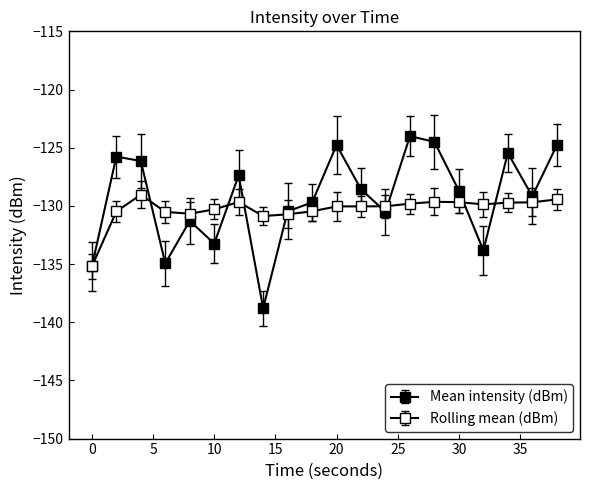

Reading right to left, list all the values displayed in this chart.

Mean intensity (dBm): -124.8	-129.2	-125.5	-133.8	-128.7	-124.5	-124.0	-130.5	-128.6	-124.8	-129.7	-130.5	-138.8	-127.4	-133.2	-131.3	-134.9	-126.1	-125.8	-135.2
Rolling mean (dBm): -129.4	-129.7	-129.7	-129.9	-129.7	-129.7	-129.8	-130.0	-130.0	-130.0	-130.5	-130.7	-130.9	-129.7	-130.3	-130.7	-130.5	-129.0	-130.5	-135.2